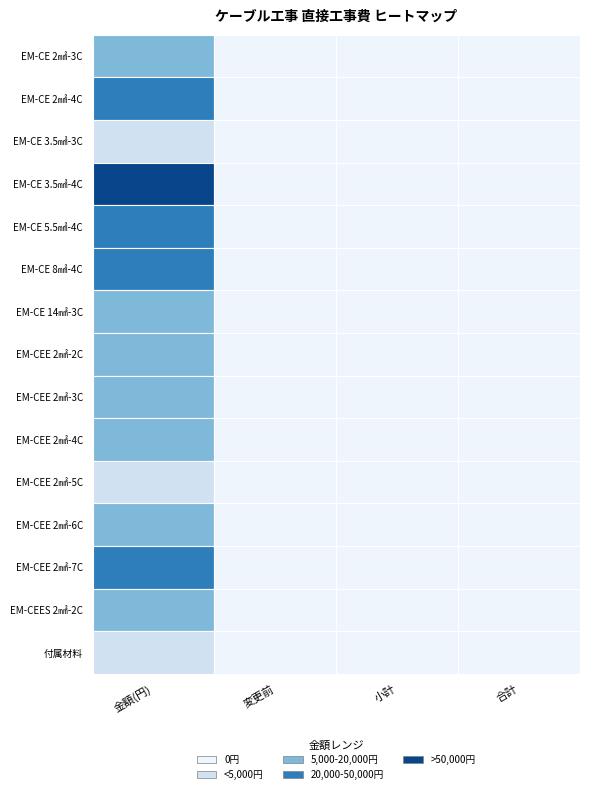

Which series has the largest range (max minus min)?

EM-CE 3.5㎟-4C